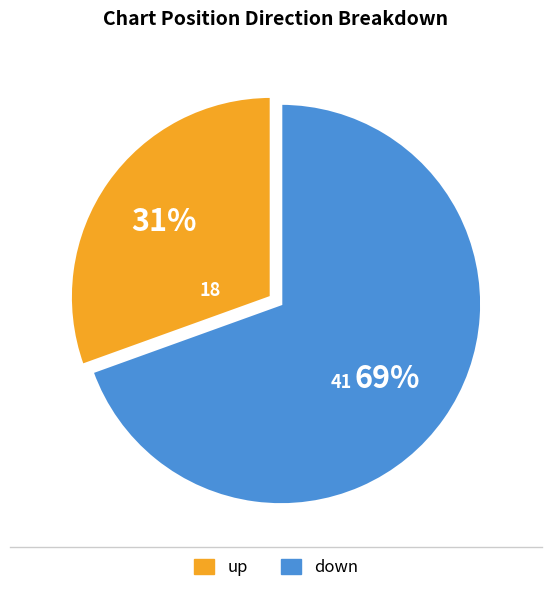

Is the sum of up and down greater than half?

Yes